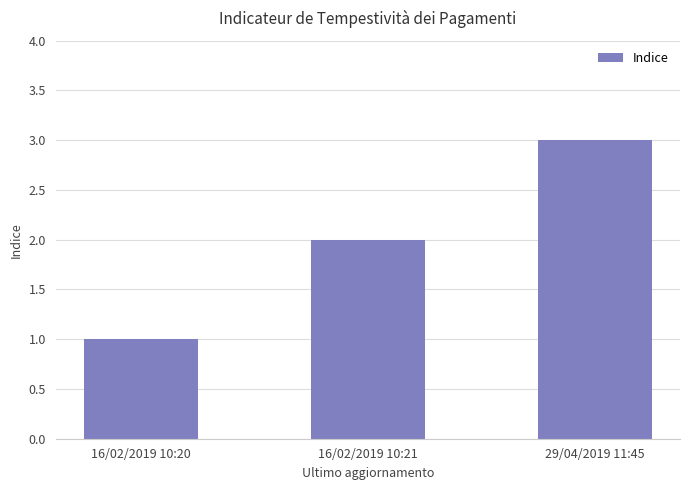

How many values are between 1 and 3?

3